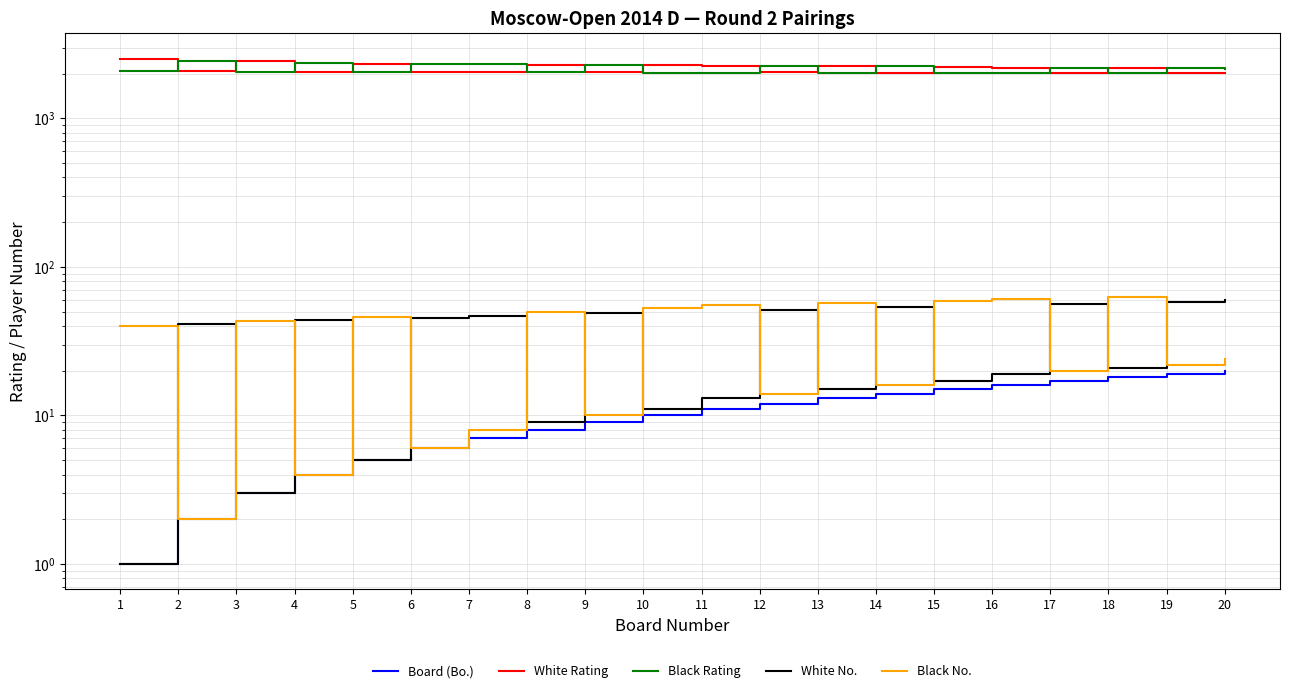

At which label does Black No. first exceed 40?

3